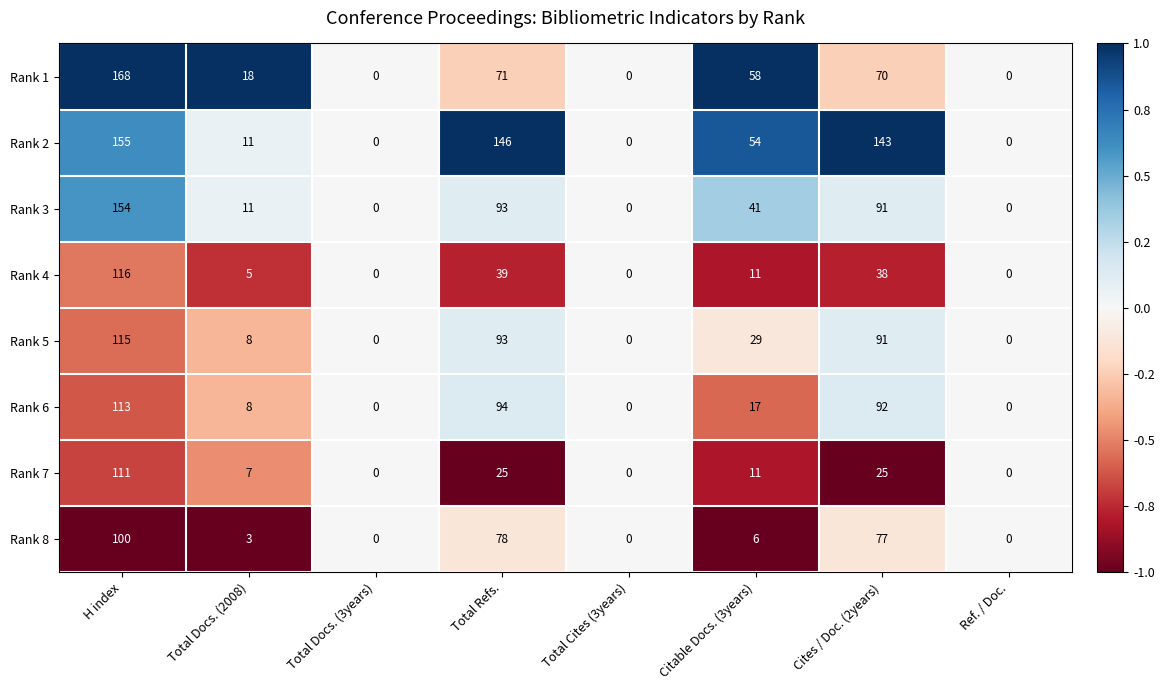

Which series has the largest total across all categories?

Rank 2